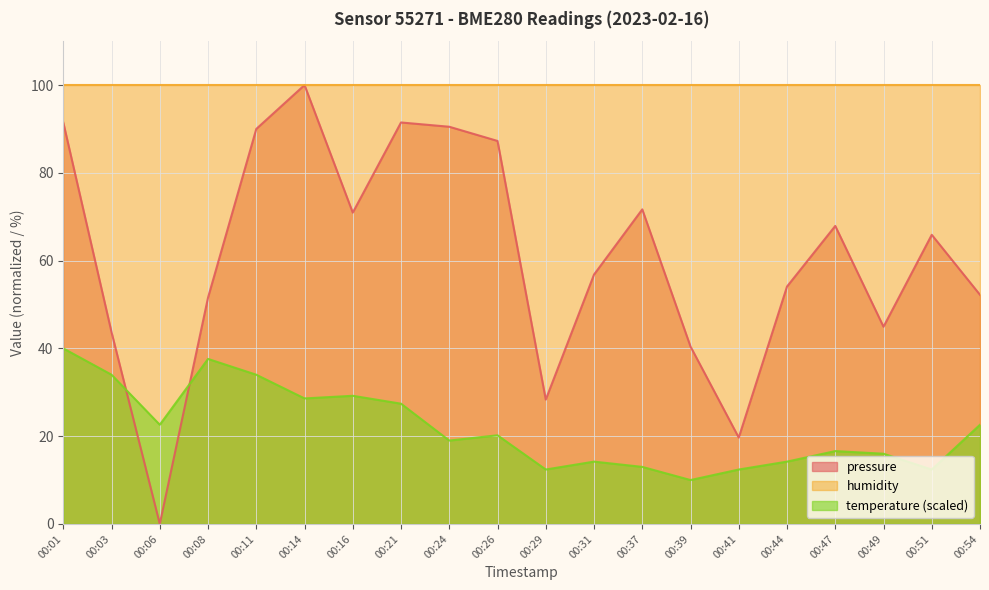

The value of temperature at 00:26 is 30.0. True or false?

False